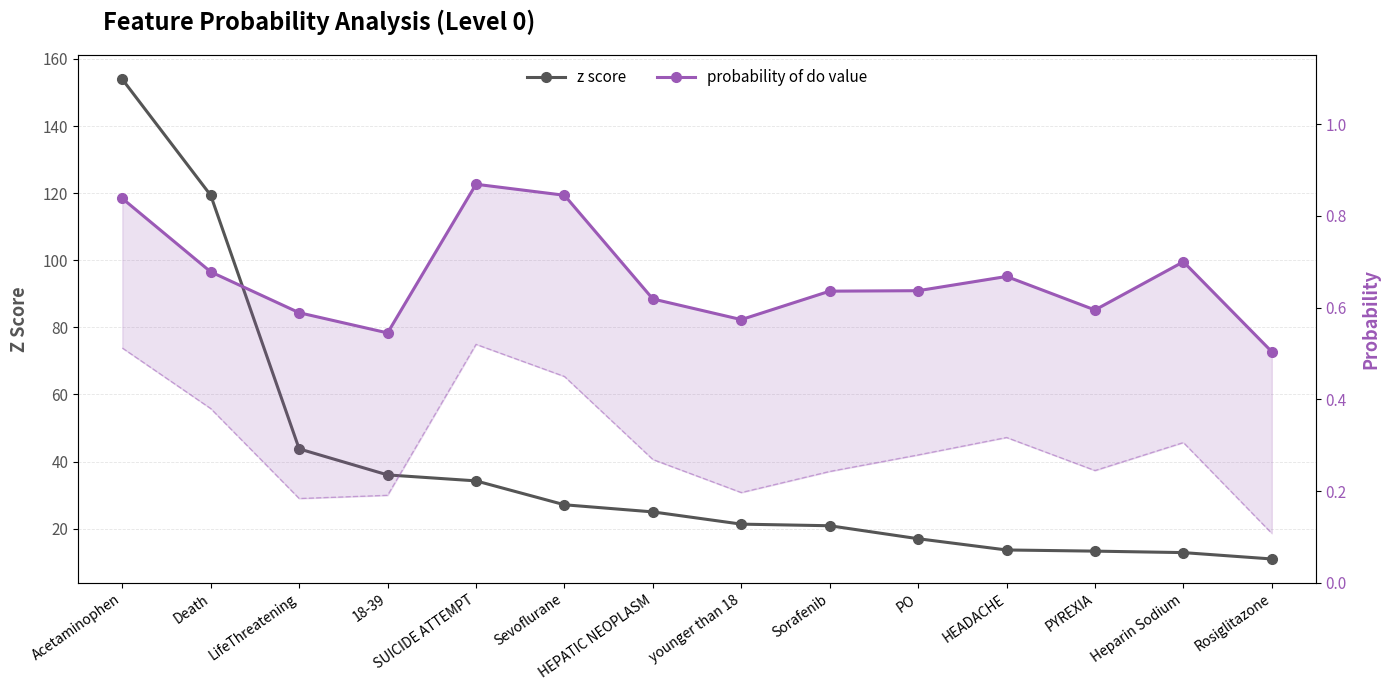

What is the value of the z score point at the 12th from the left?

13.3